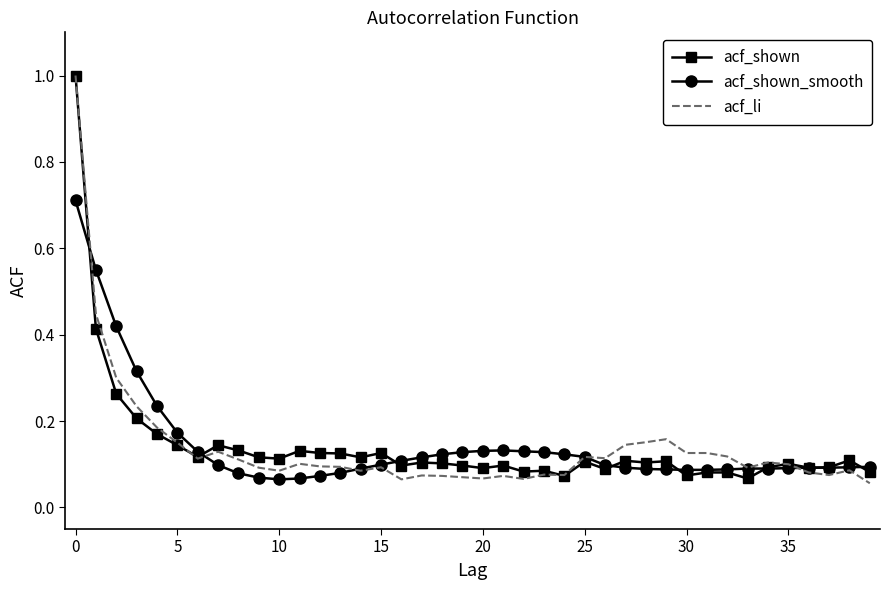

What is the maximum value shown in the chart?

1.0